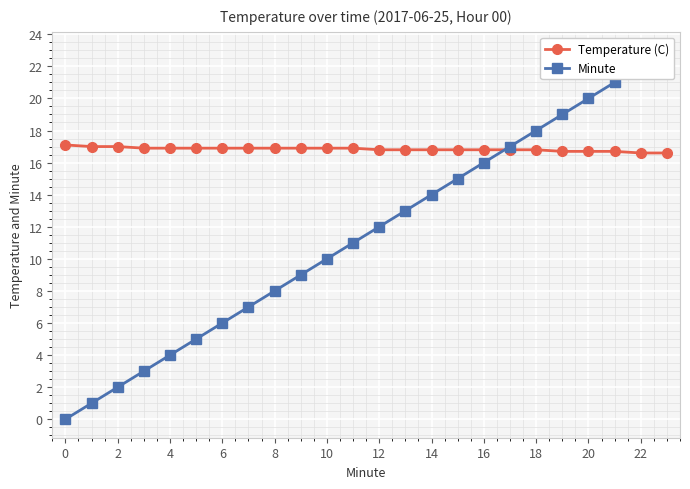

At which label does Temperature (C) reach its minimum?

22